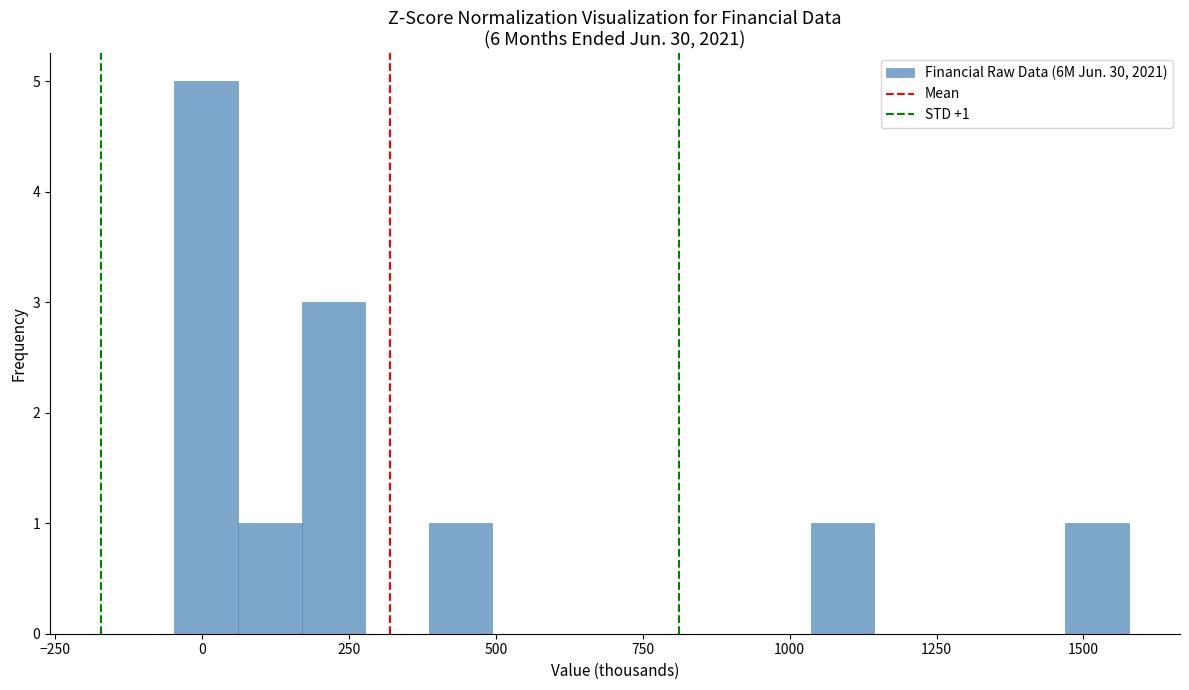

Around what value on the x-axis is the tallest bar? Give the approximate position of its centre, as read against the axis.

0